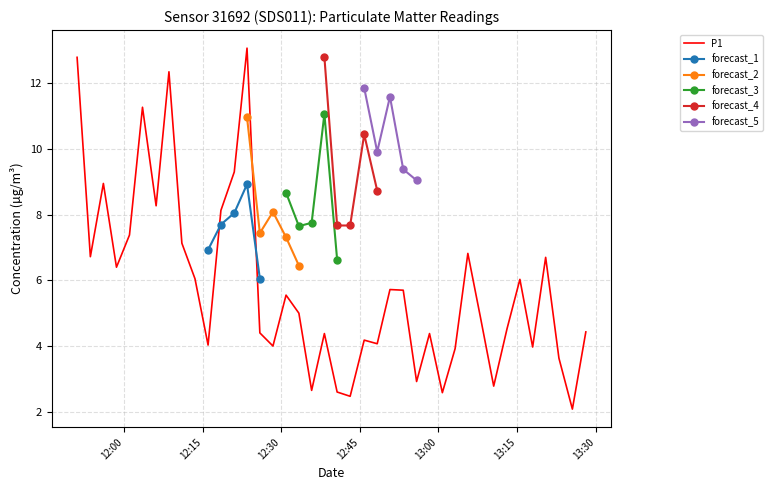

How many points are higher than both their immediate neighbors (excluding endpoints)?

12